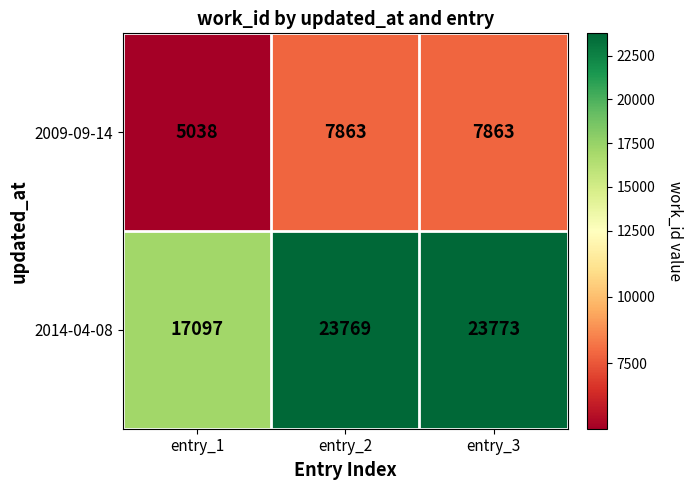

The value of 2009-09-14 at entry_3 is 2285. True or false?

False